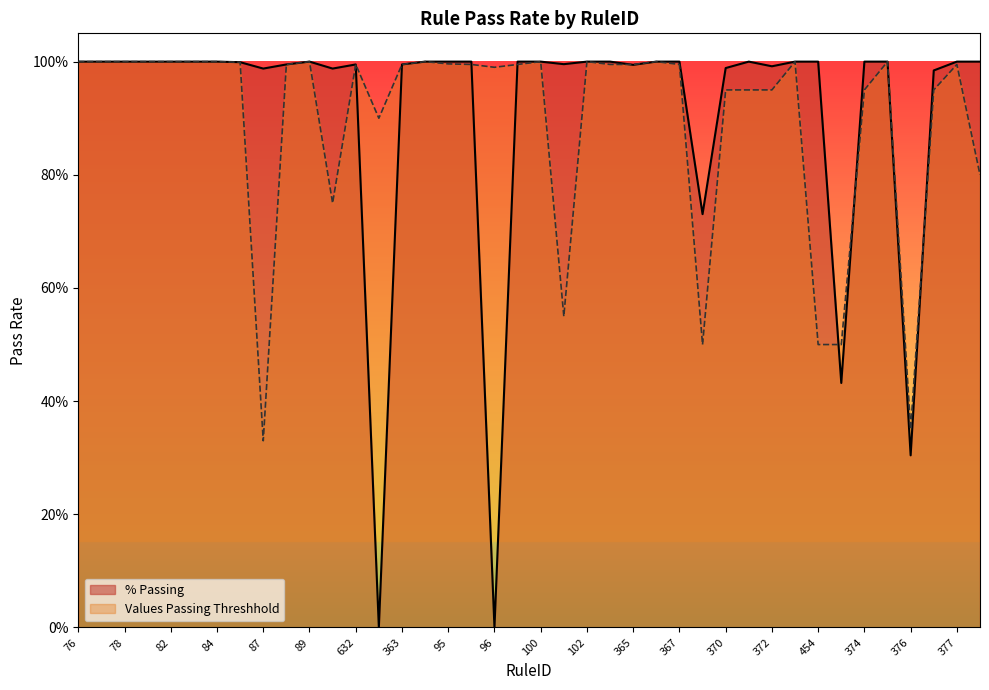

What is the maximum value for % Passing?

1.0